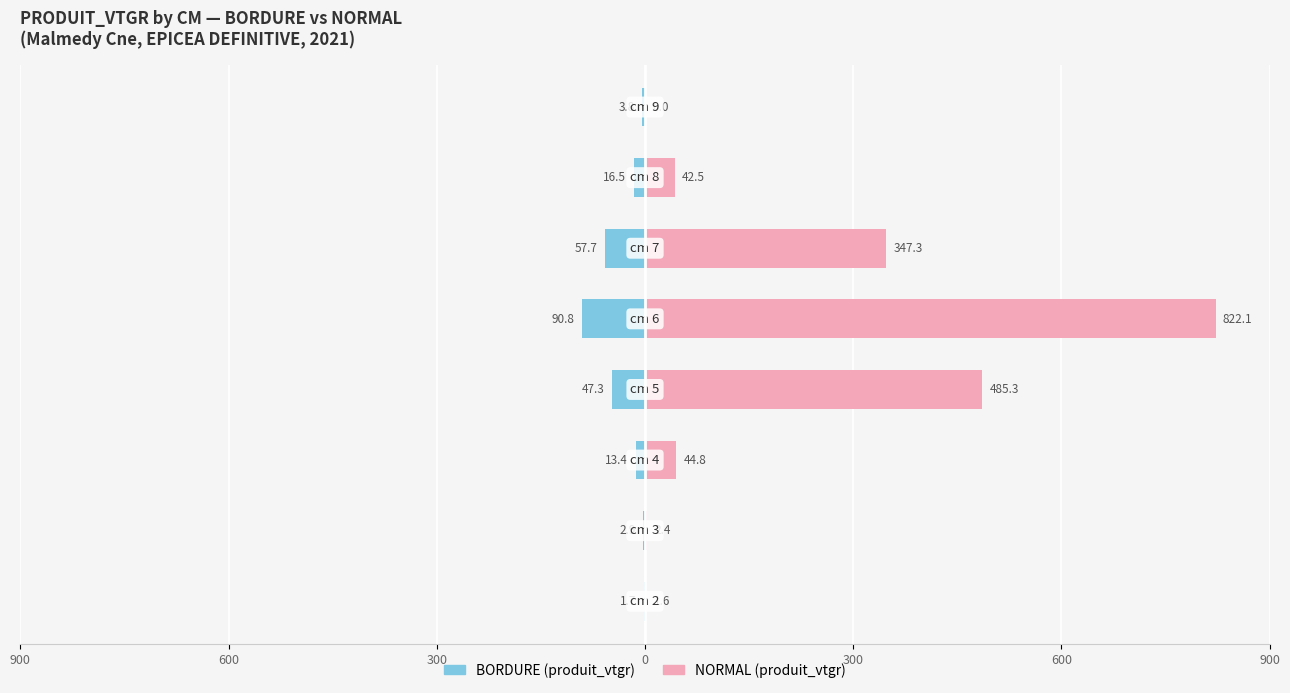

How many bars are there in total?

16